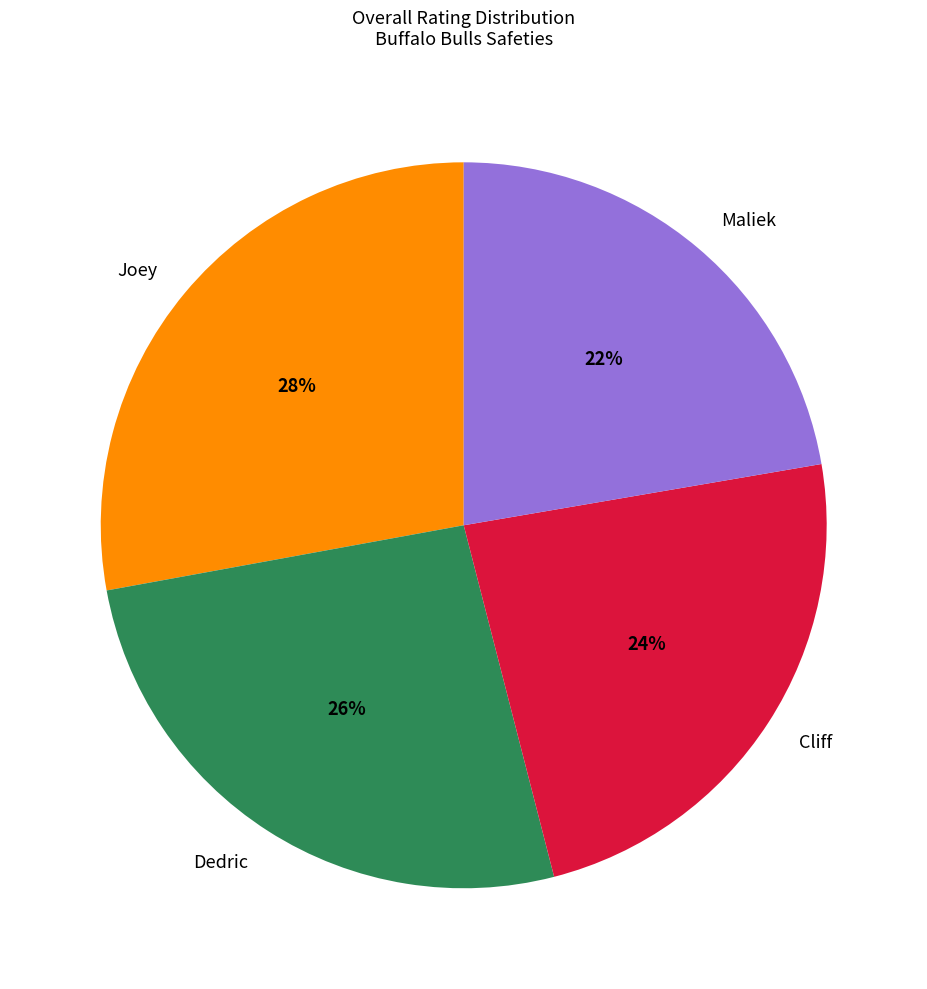

What is the smallest slice in the pie chart?

Maliek